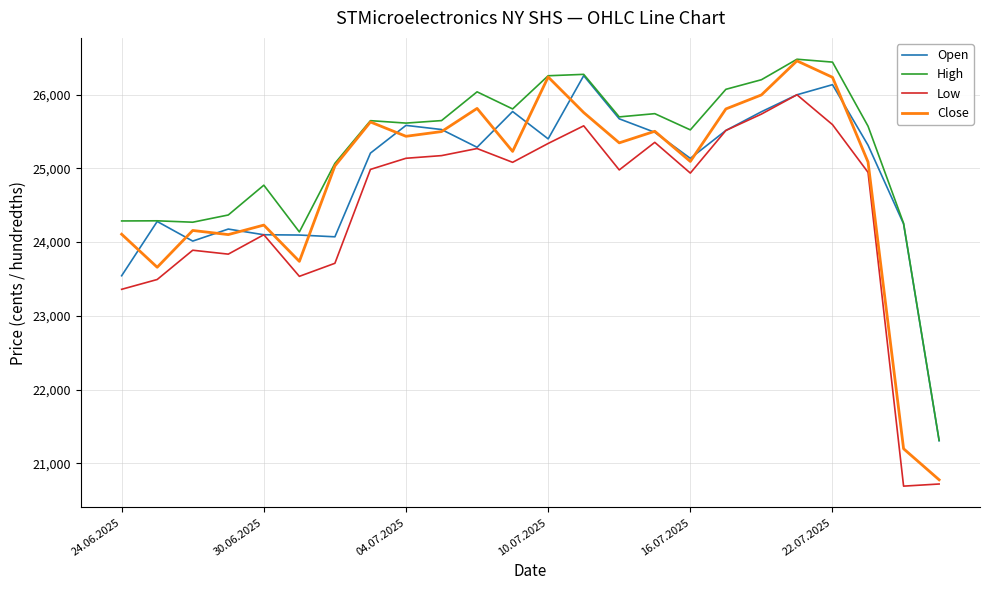

Which series has the largest total across all categories?

High